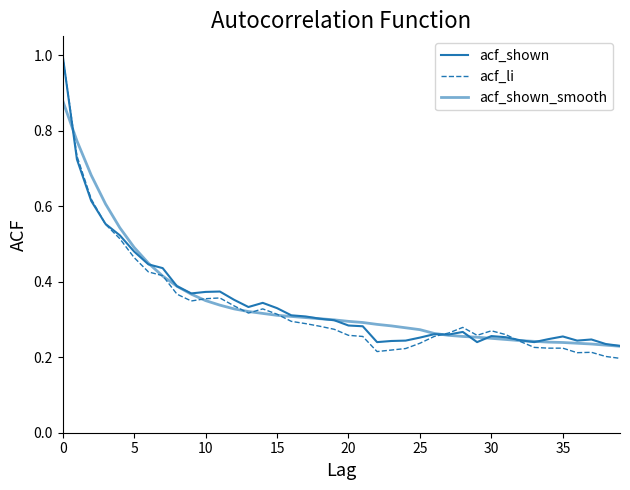

Is this an area chart (filled region under the line)?

No